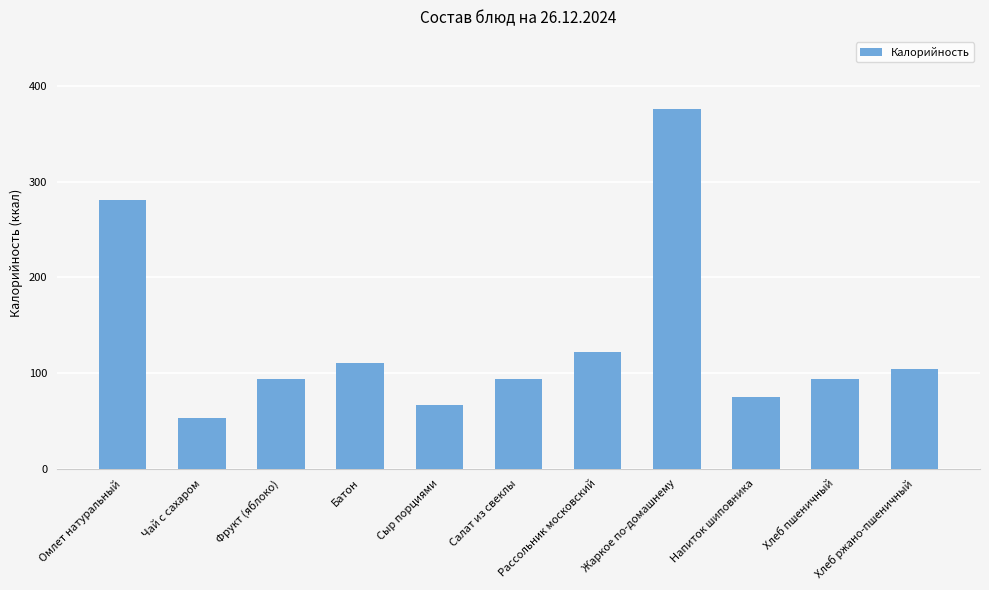

Does the chart contain stacked bars?

No